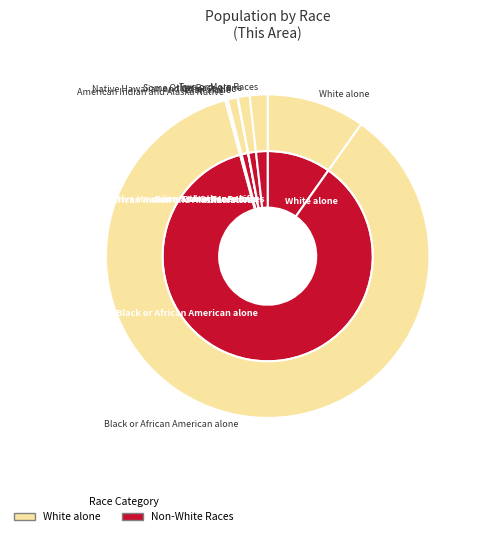

True or false: White alone accounts for 10% of the total.

True